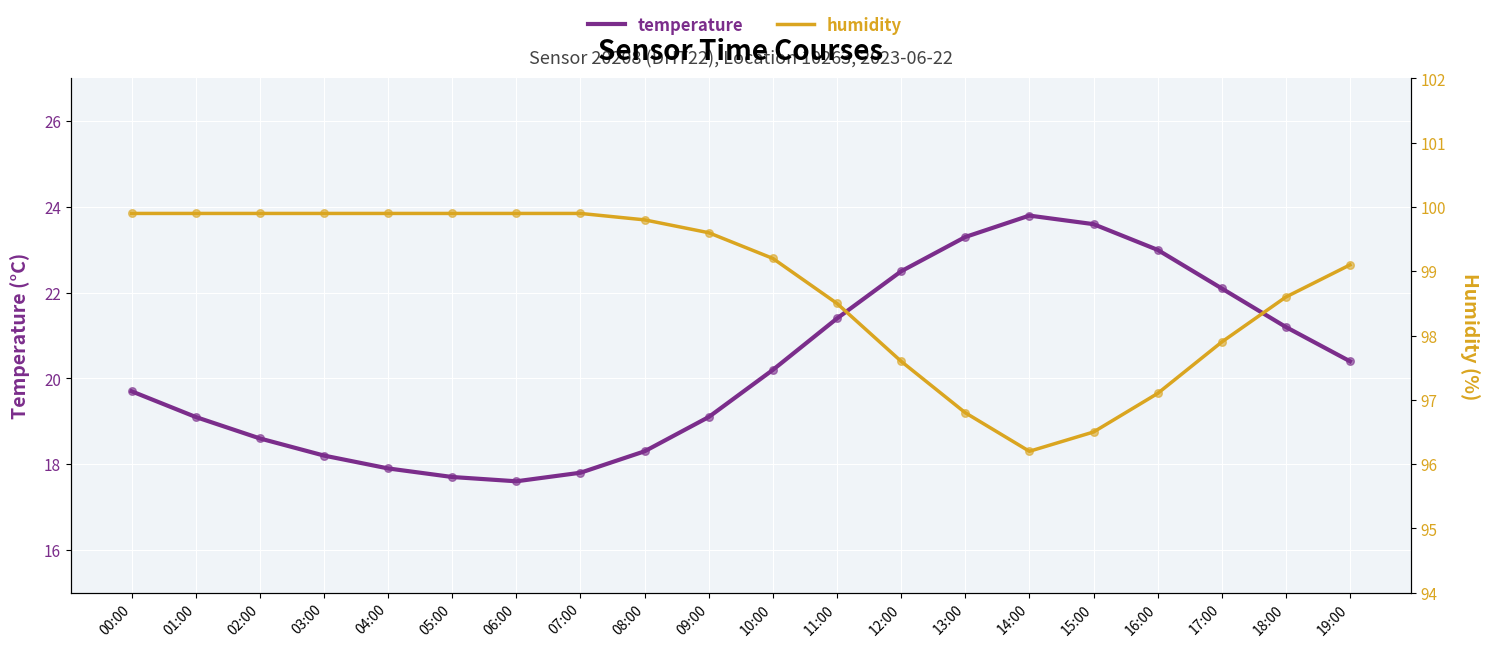

At which category is the sum across all series the highest?

12:00